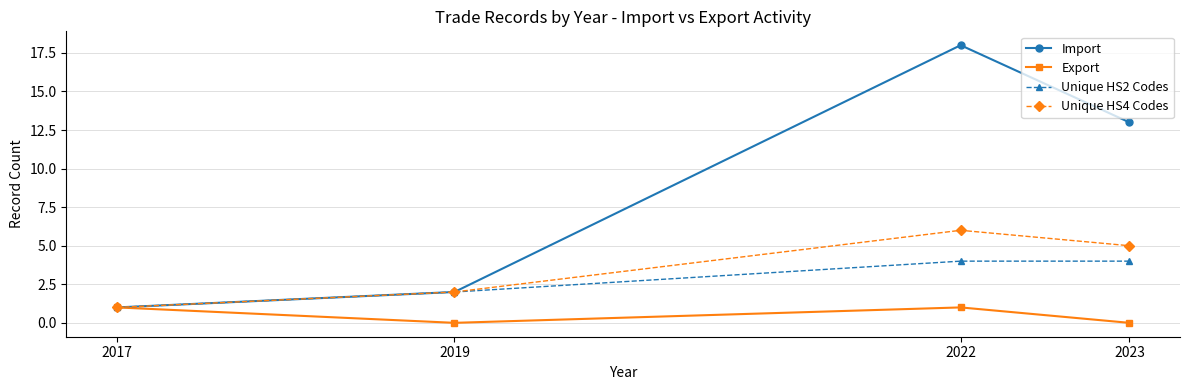

Between 2017 and 2023, which series saw the biggest shift?

Import